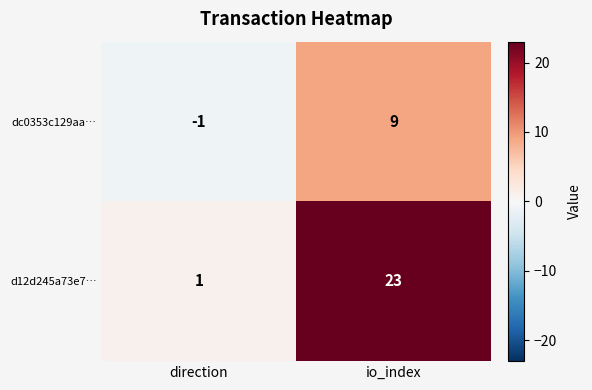

What is the maximum value for dc0353c129aa…?

9